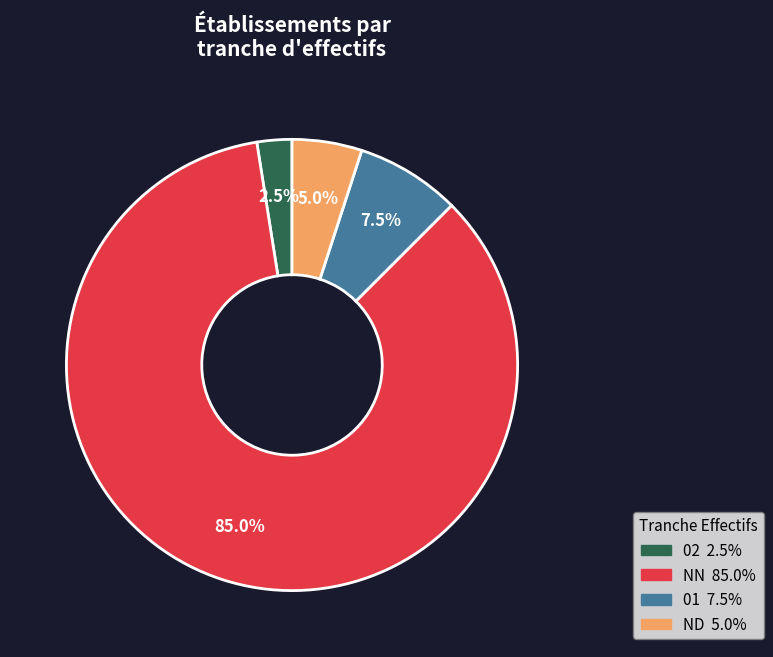

Does any single category account for the majority?

Yes